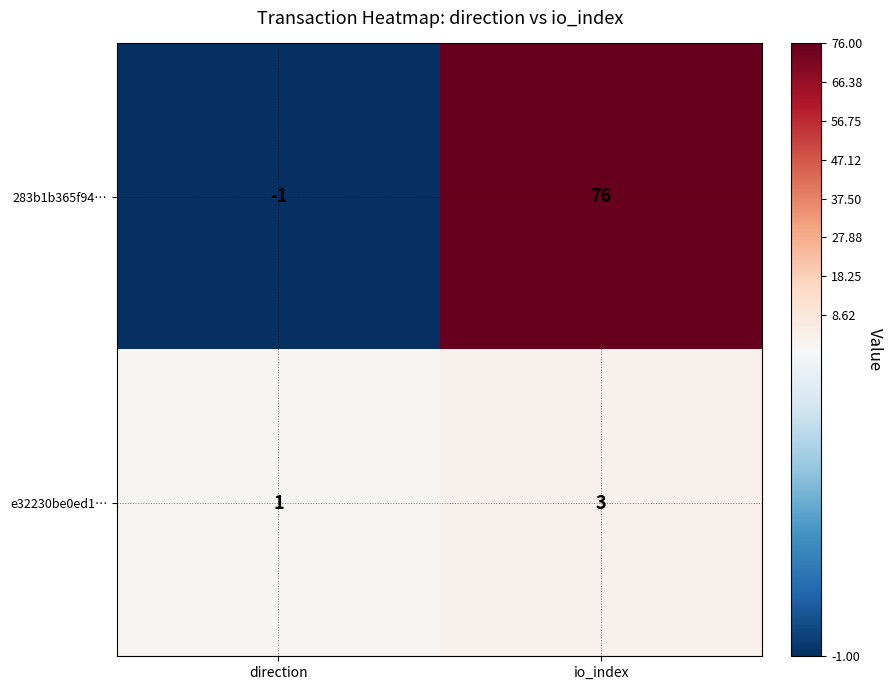

Between direction and io_index, which series saw the biggest shift?

283b1b365f94…